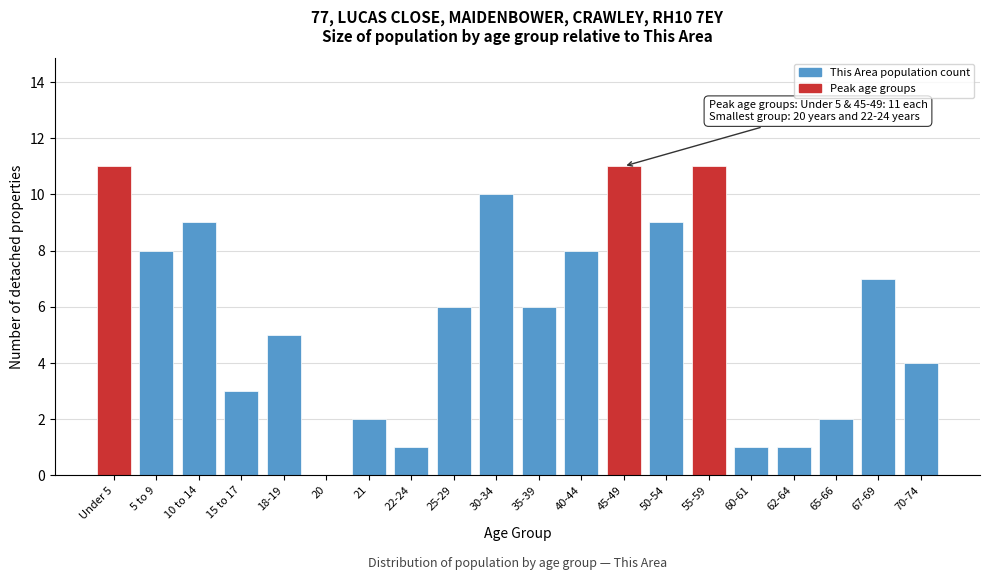

Reading right to left, what are all the values shown in this chart?

70-74=4	67-69=7	65-66=2	62-64=1	60-61=1	55-59=11	50-54=9	45-49=11	40-44=8	35-39=6	30-34=10	25-29=6	22-24=1	21=2	20=0	18-19=5	15 to 17=3	10 to 14=9	5 to 9=8	Under 5=11